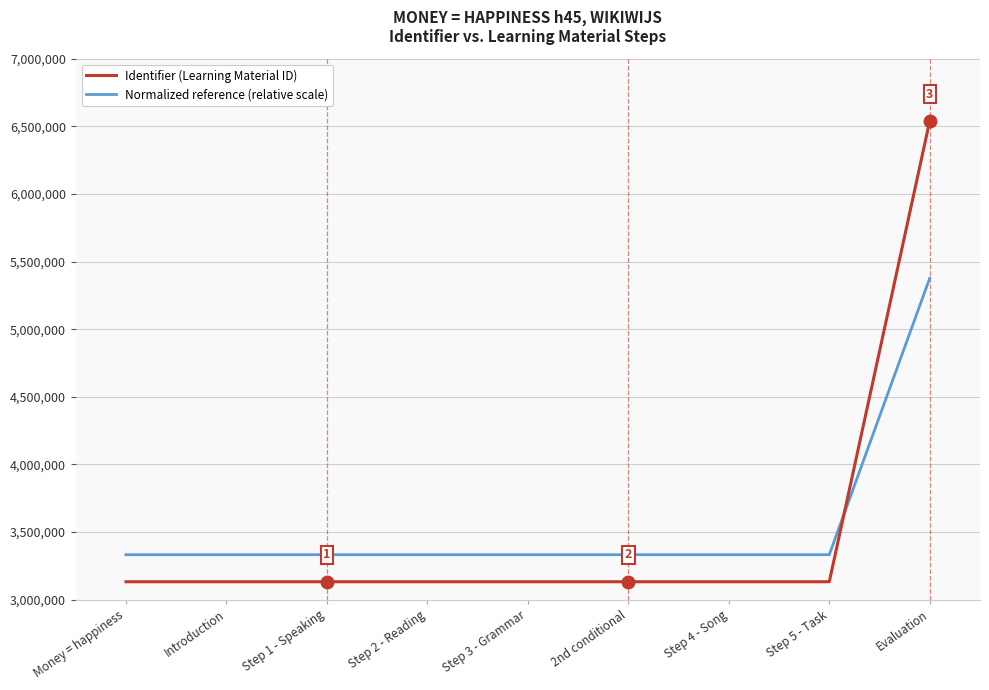

Which series has the largest total across all categories?

Normalized reference (relative scale)